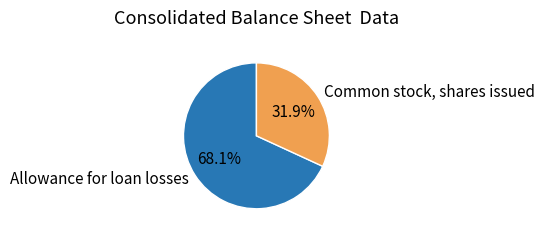

Count the number of slices in the pie.

2